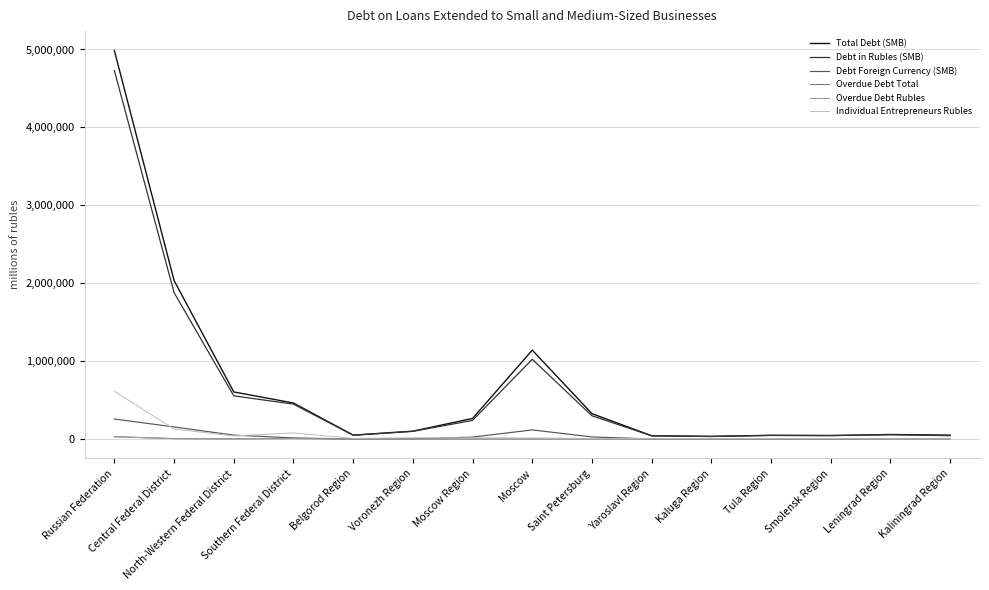

At how many categories does at least one series exceed 2891079?

1